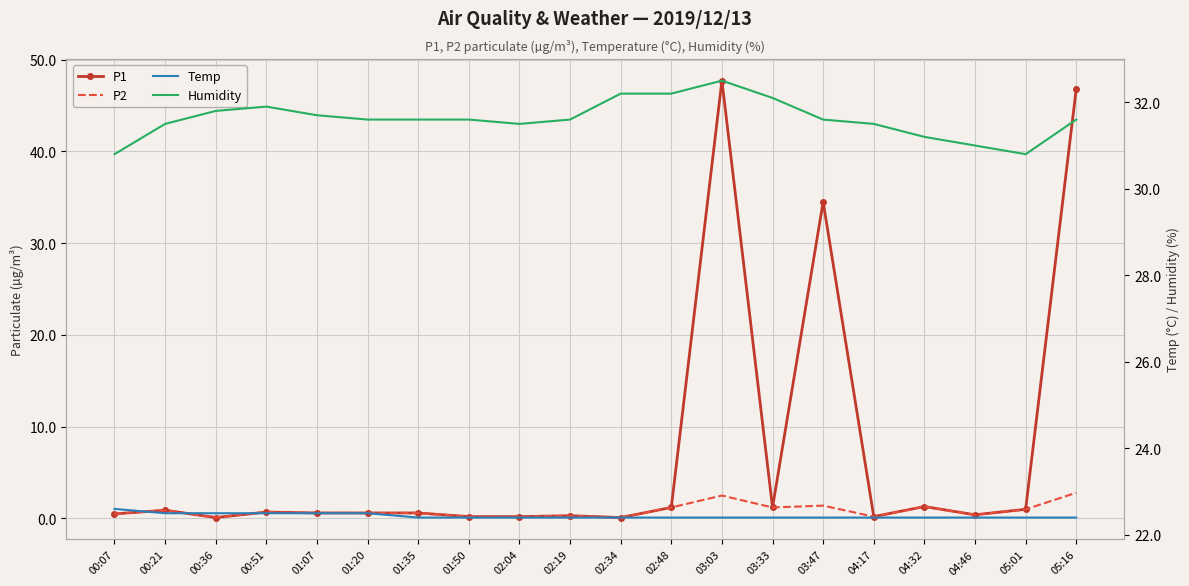

At which category does P2 reach its first local valley?

00:36